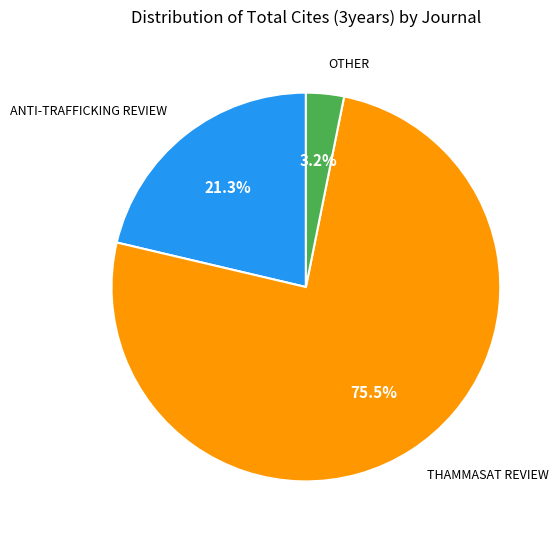

What is the total percentage of THAMMASAT REVIEW and ANTI-TRAFFICKING REVIEW?

96.8%